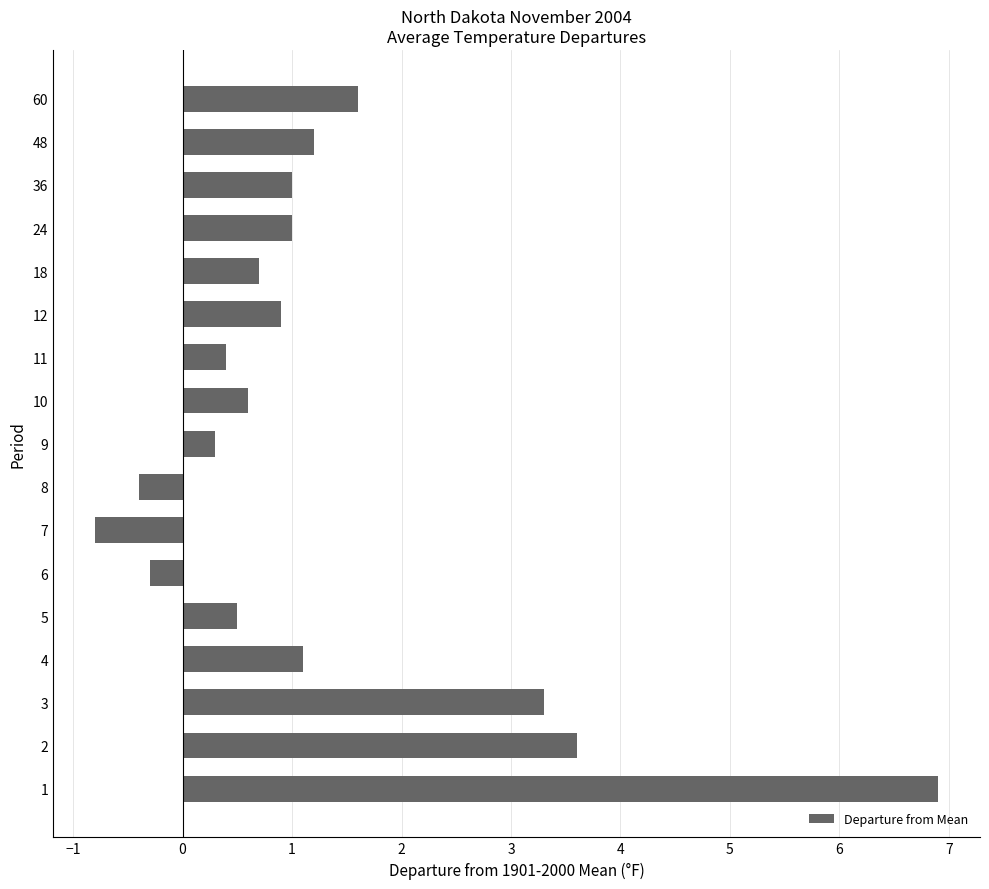

How many values exceed 0?

14